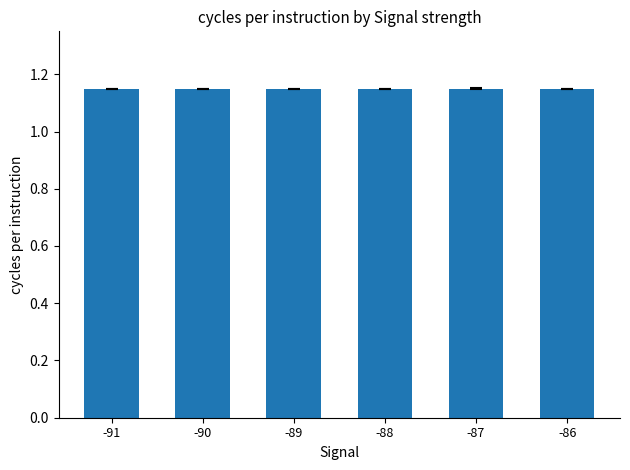

How many values are between 1 and 2?

6